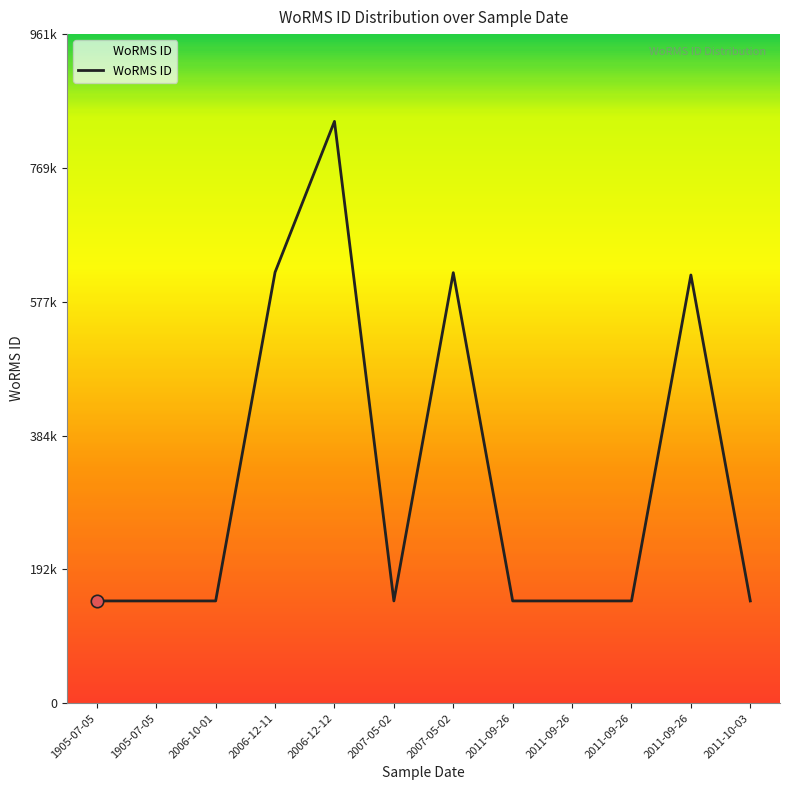

Approximately how many times larger is the value at 2007-05-02 compared to 2006-12-11?

0.2